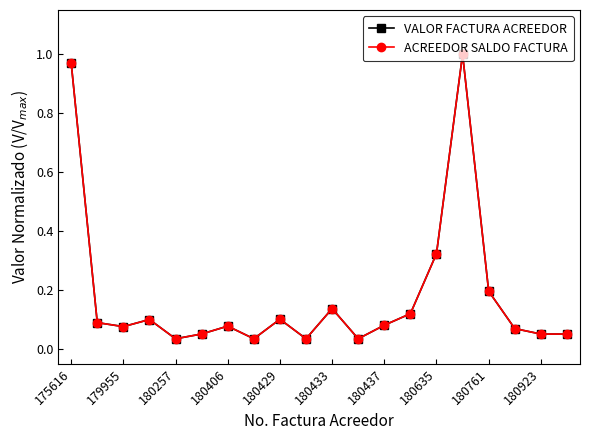

What is the highest value of the VALOR FACTURA ACREEDOR series?

1.0